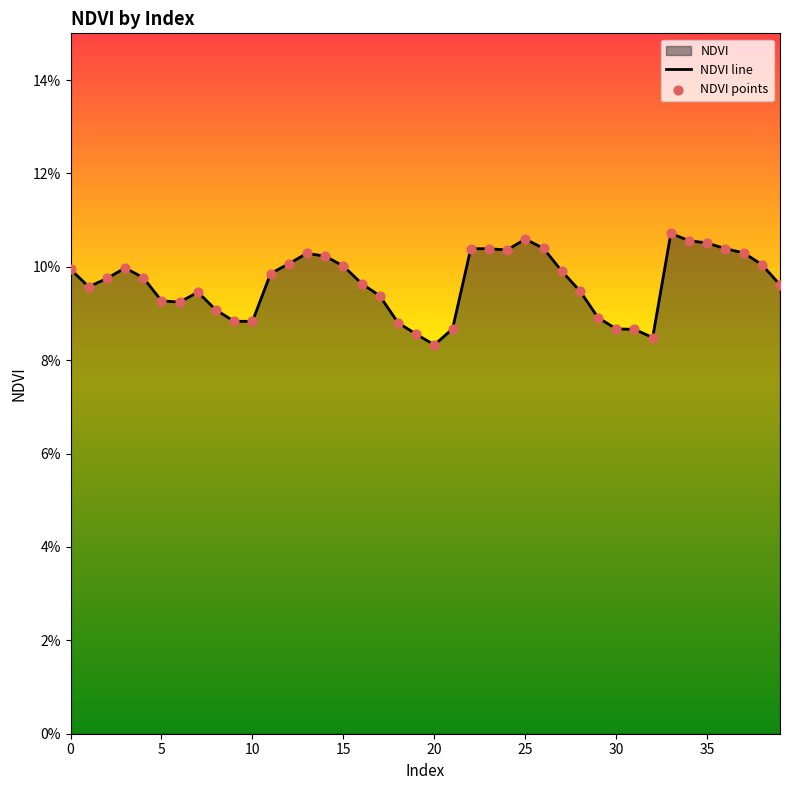

At how many categories does at least one series exceed 0?

40